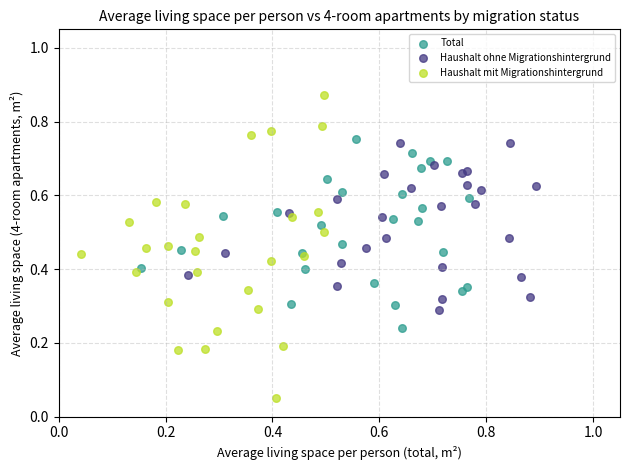

Which series has the widest spread of Y values?

Haushalt mit Migrationshintergrund